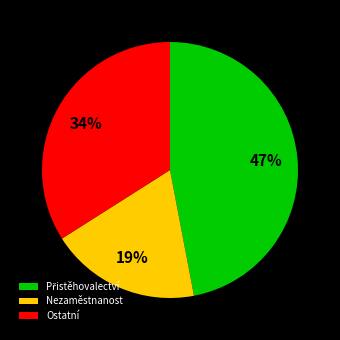

Is the sum of Ostatní and Nezaměstnanost greater than half?

Yes